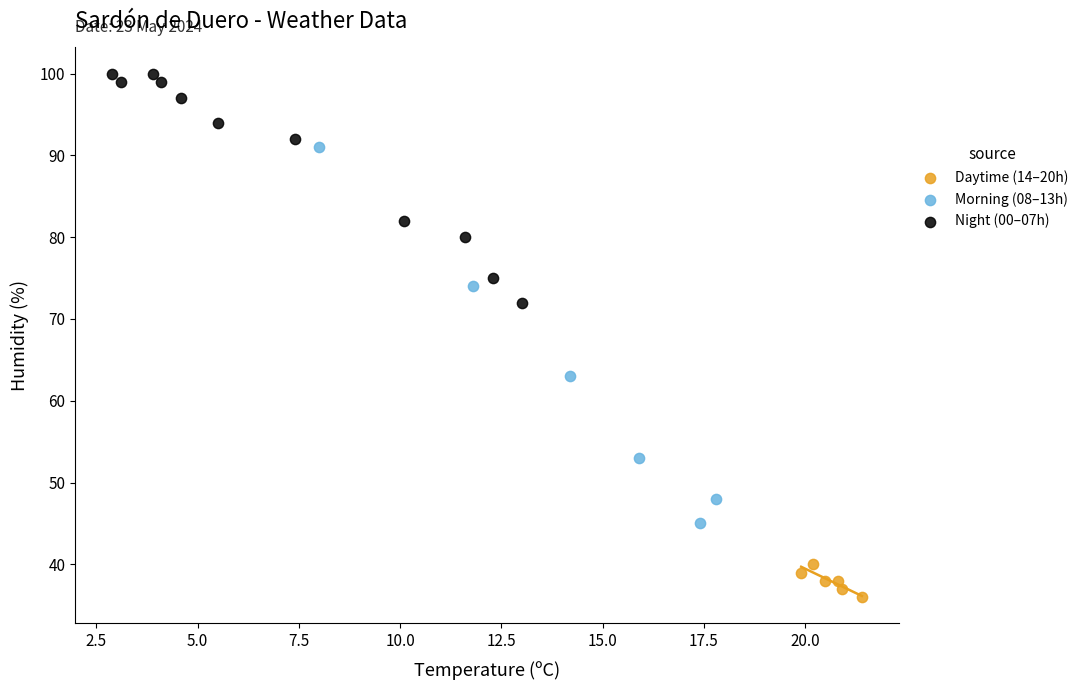

Which series reaches the maximum Y coordinate?

Night (00–07h)